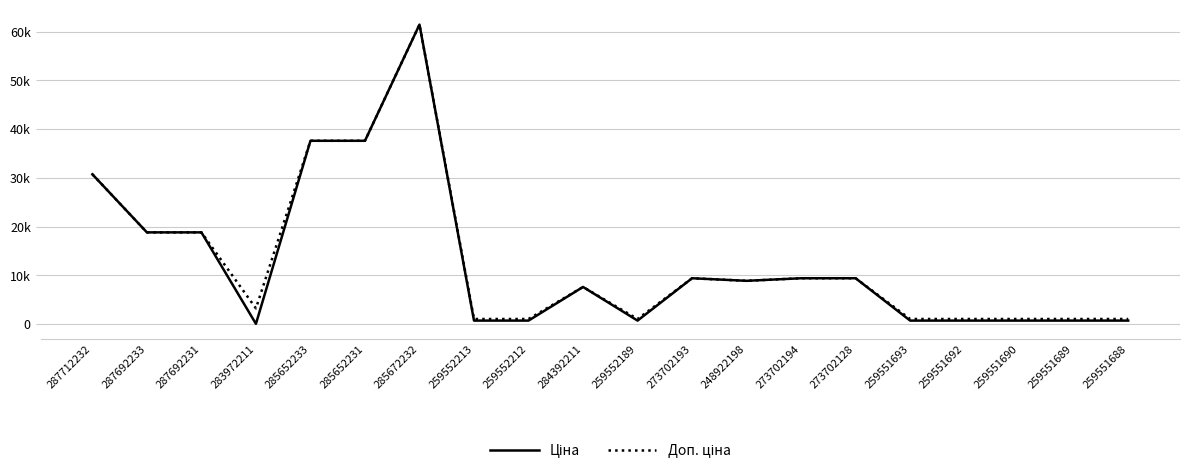

What is the label of the 5th point from the left?

285652233